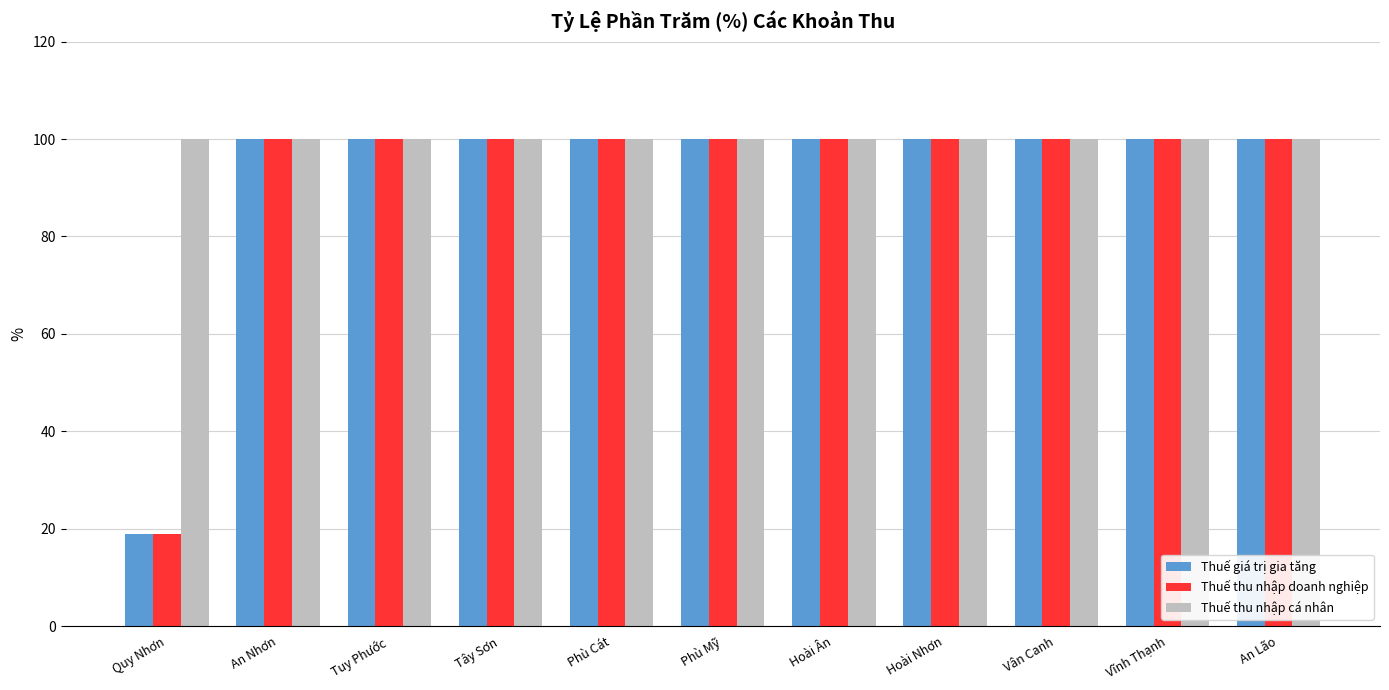

What is the label of the 3rd bar from the left?

Tuy Phước